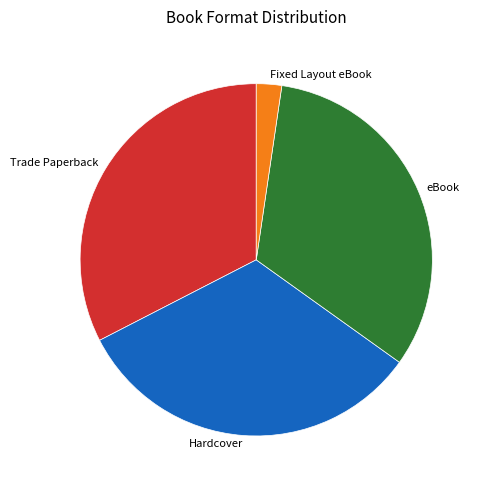

Combined, do Hardcover and eBook account for over 50%?

Yes